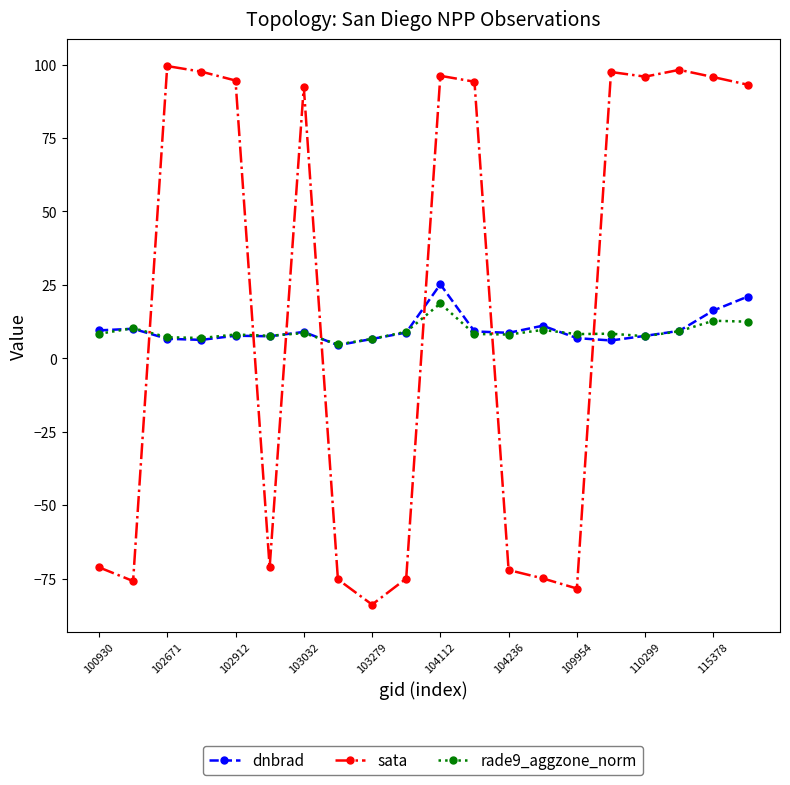

True or false: sata has more than 2 points higher than both neighbors.

True